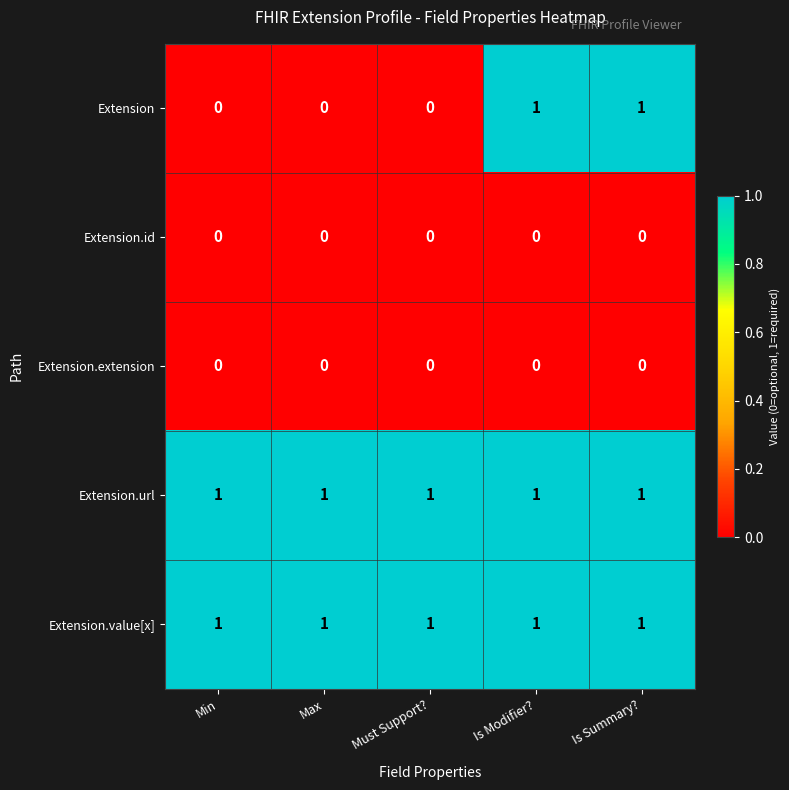

Which series has the widest spread of values?

Extension